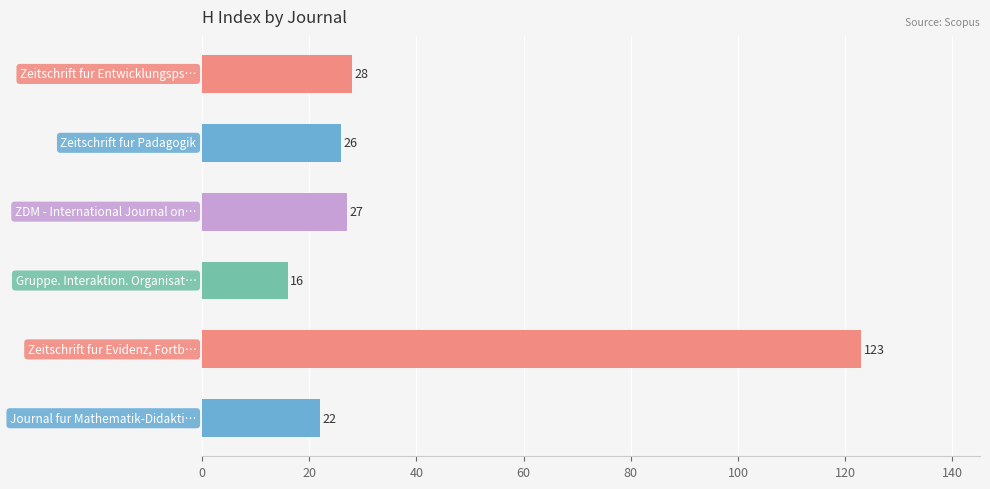

Reading top to bottom, what are all the values shown in this chart?

28	26	27	16	123	22